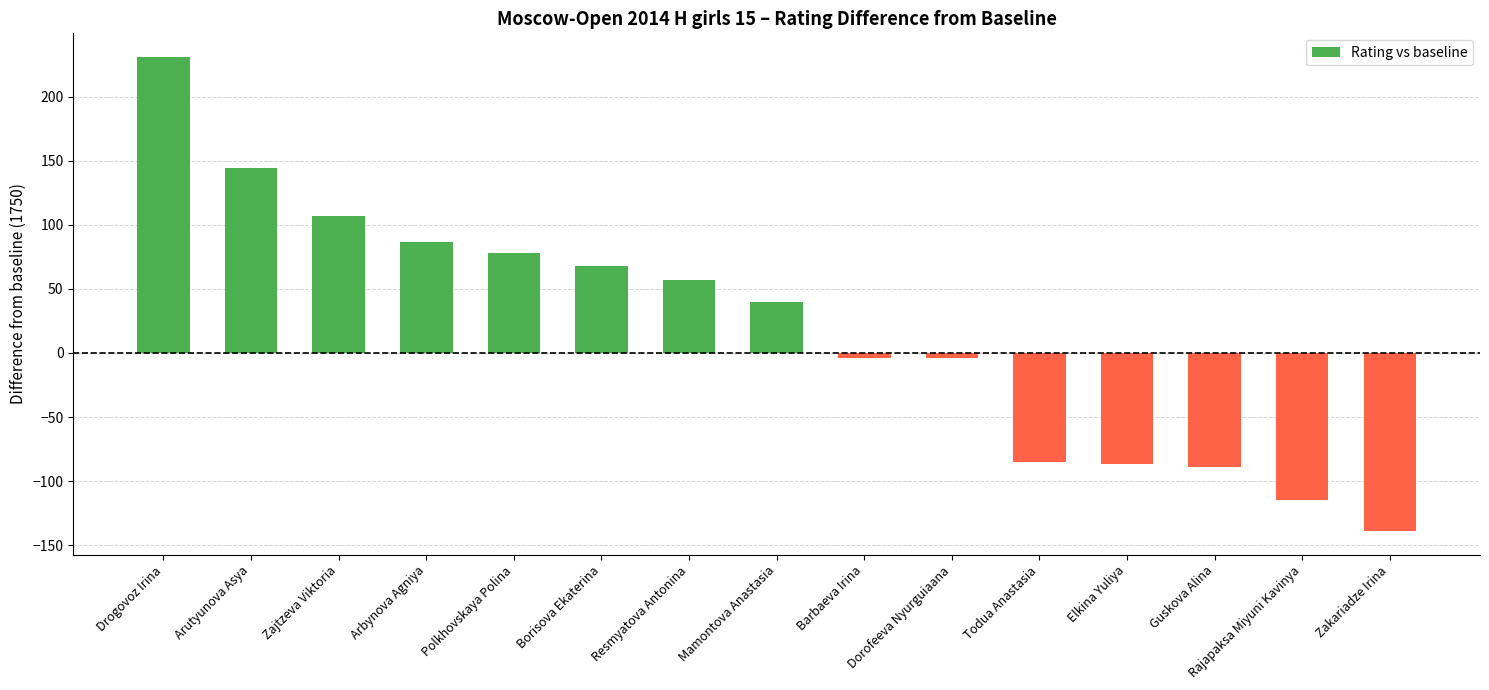

What is the sum of all values?

289